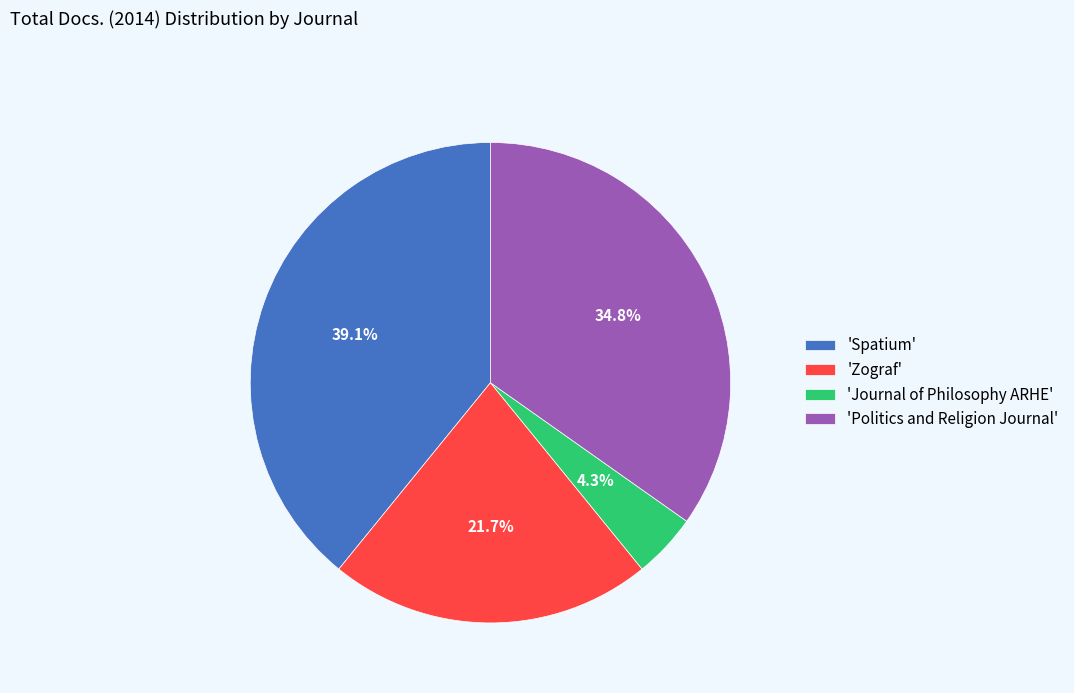

Rank the categories by value from lowest to highest.

'Journal of Philosophy ARHE', 'Zograf', 'Politics and Religion Journal', 'Spatium'